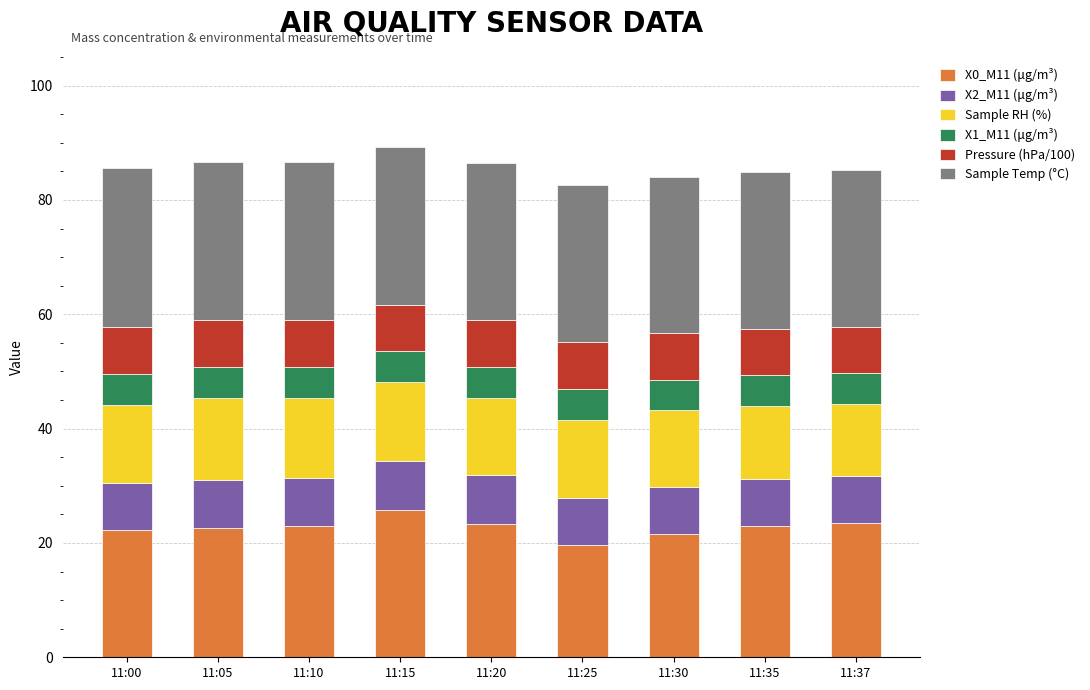

The value of X0_M11 (μg/m³) at 11:25 is 33.9. True or false?

False